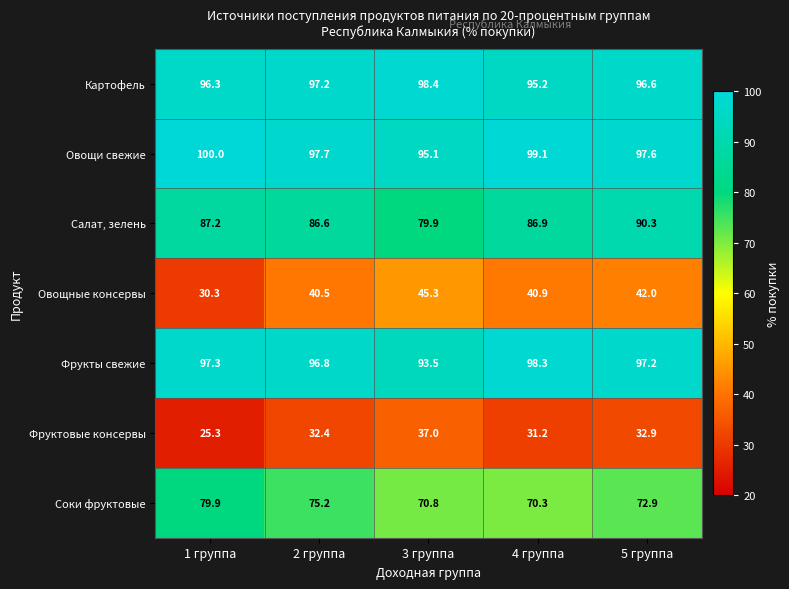

At how many categories does at least one series exceed 89?

5